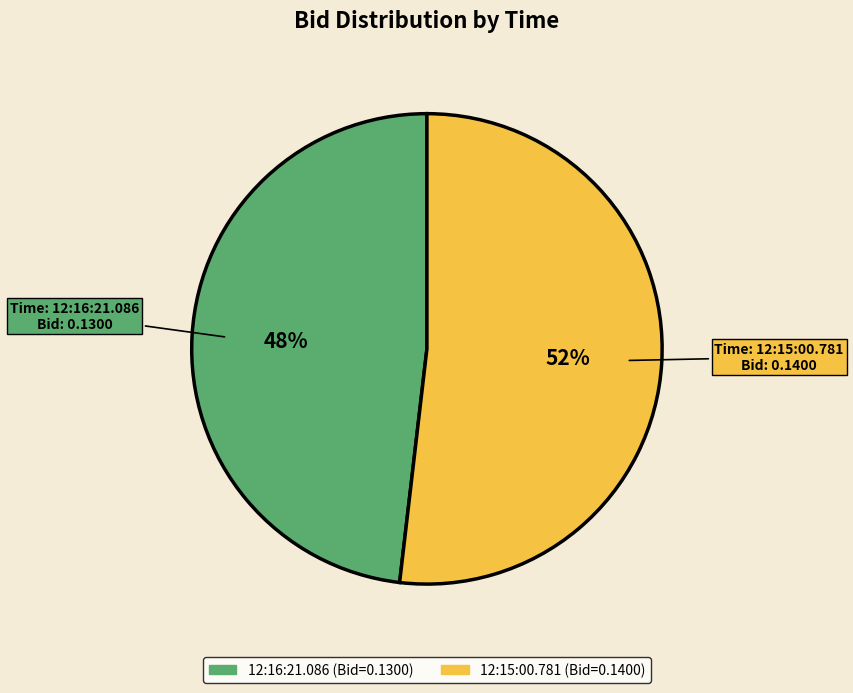

To the nearest percent, what portion does 12:16:21.086 represent?

48%